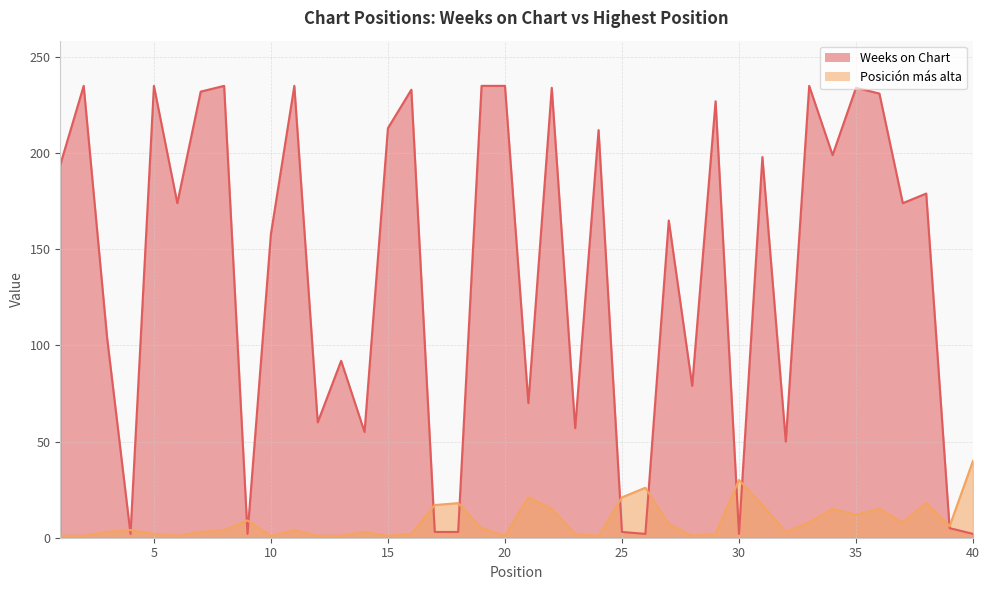

Which category has the lowest value across all series?

1